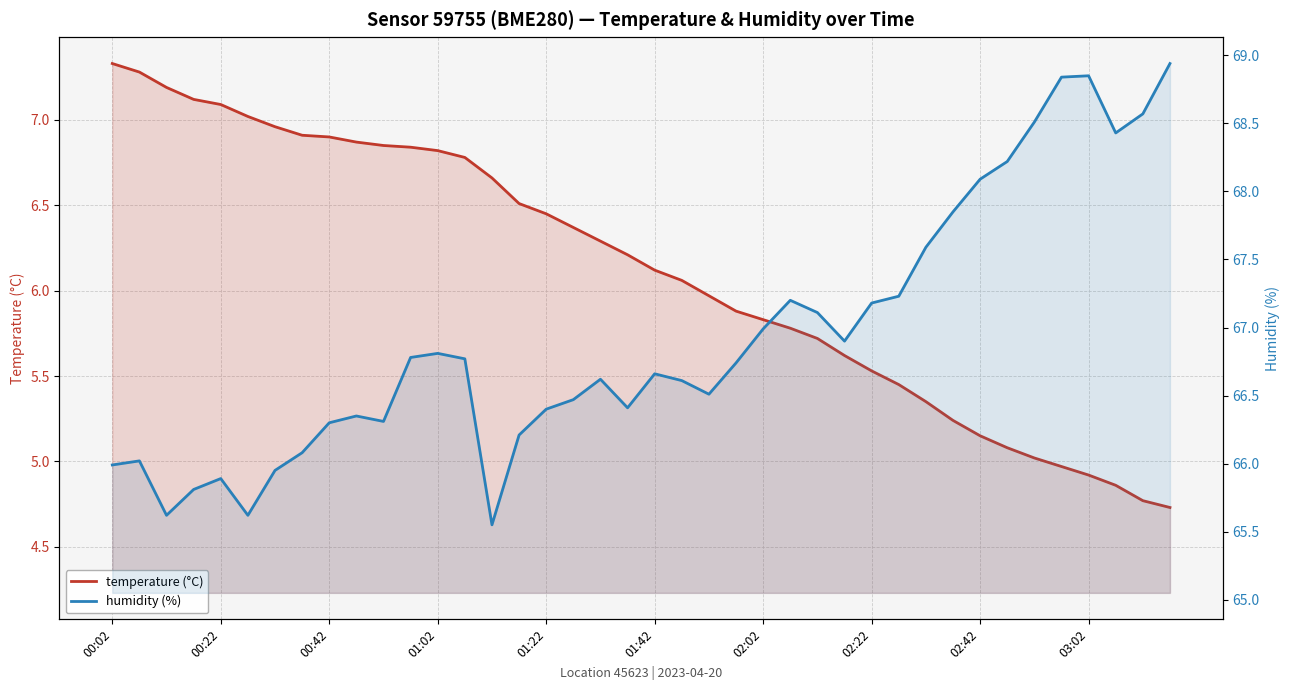

What is the difference between the second highest and second lowest values in the temperature (°C) series?

2.5